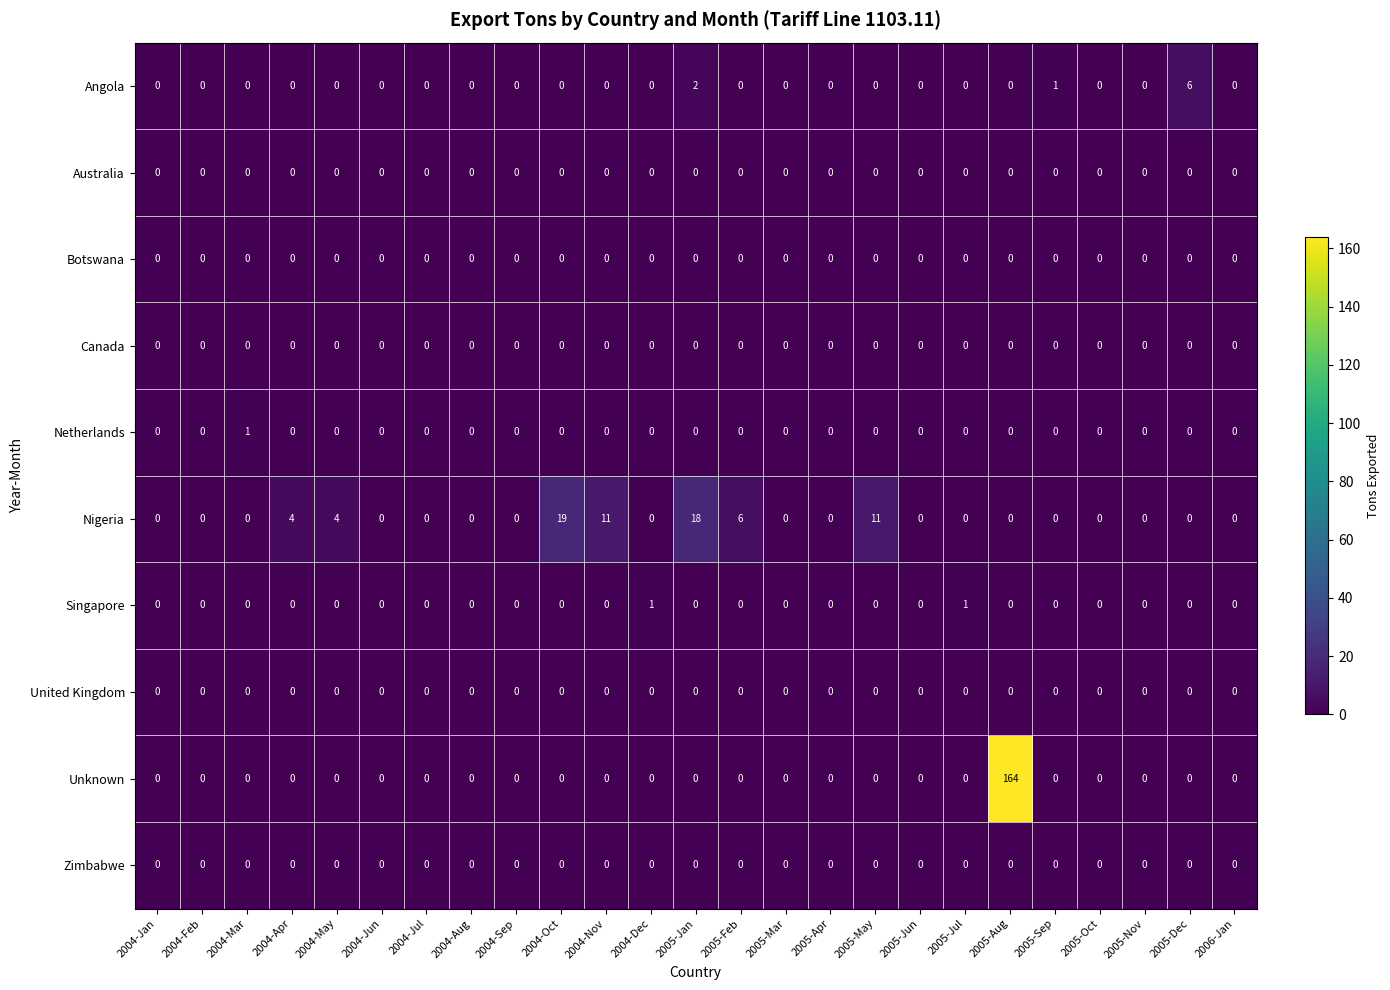

Count the Singapore values in the range 0 to 1.

25